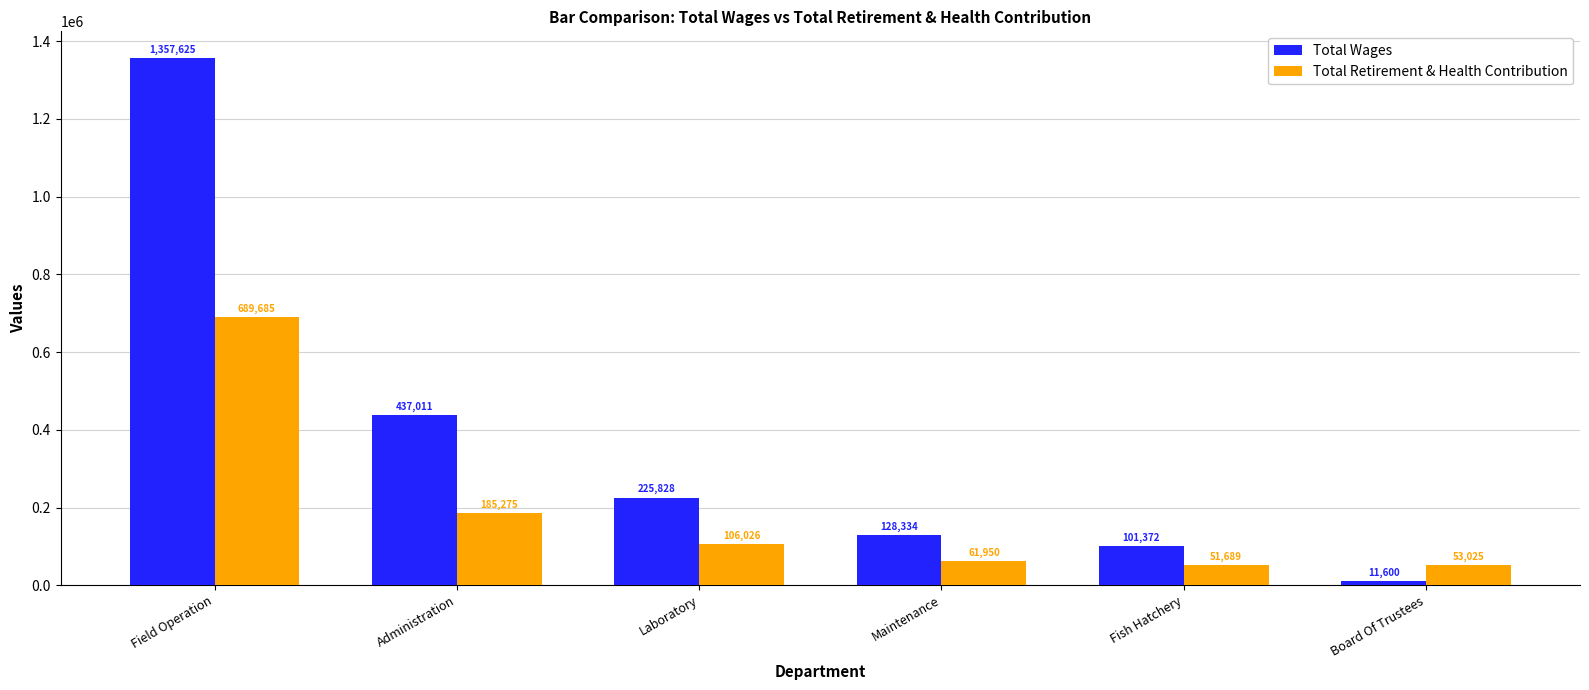

What is the total value across all series at Maintenance?

190284